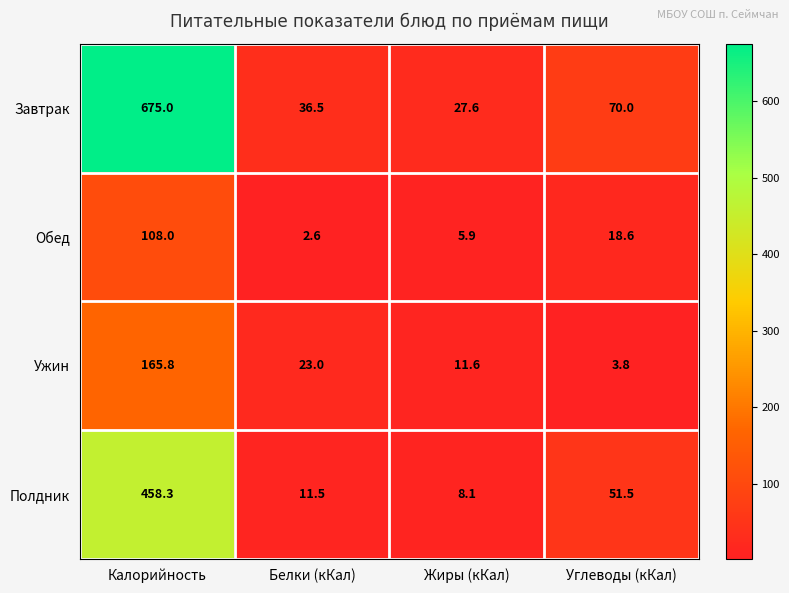

Which series has the largest total across all categories?

Завтрак